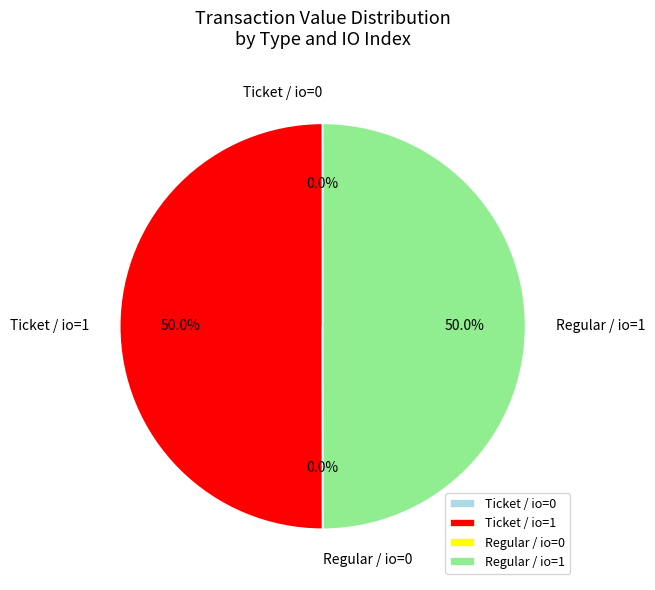

What portion of the pie excludes Regular / io=1?

50.0%